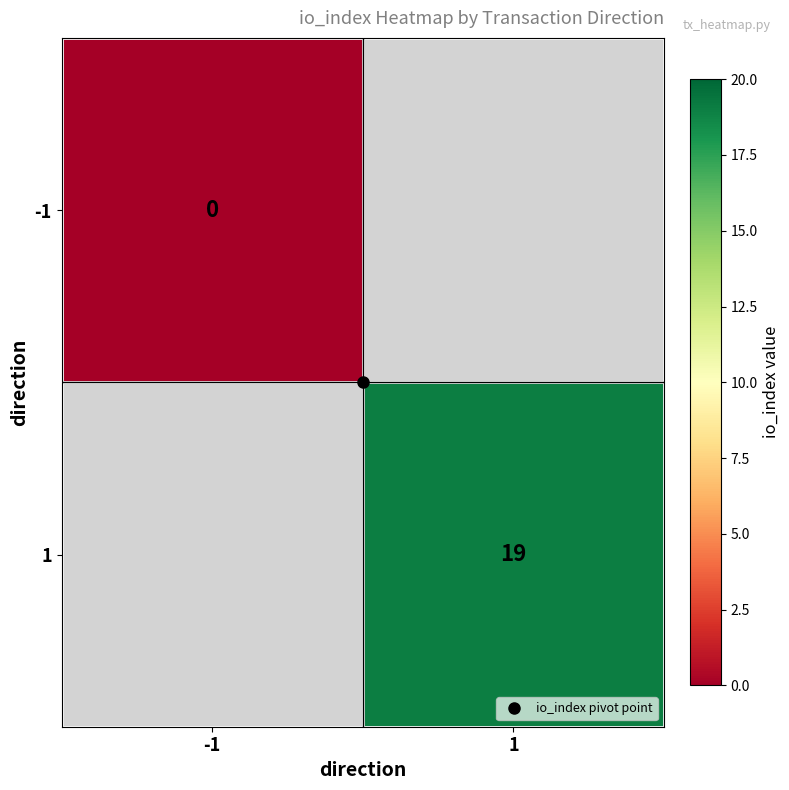

What value does the 1 series have at 1?

19.0